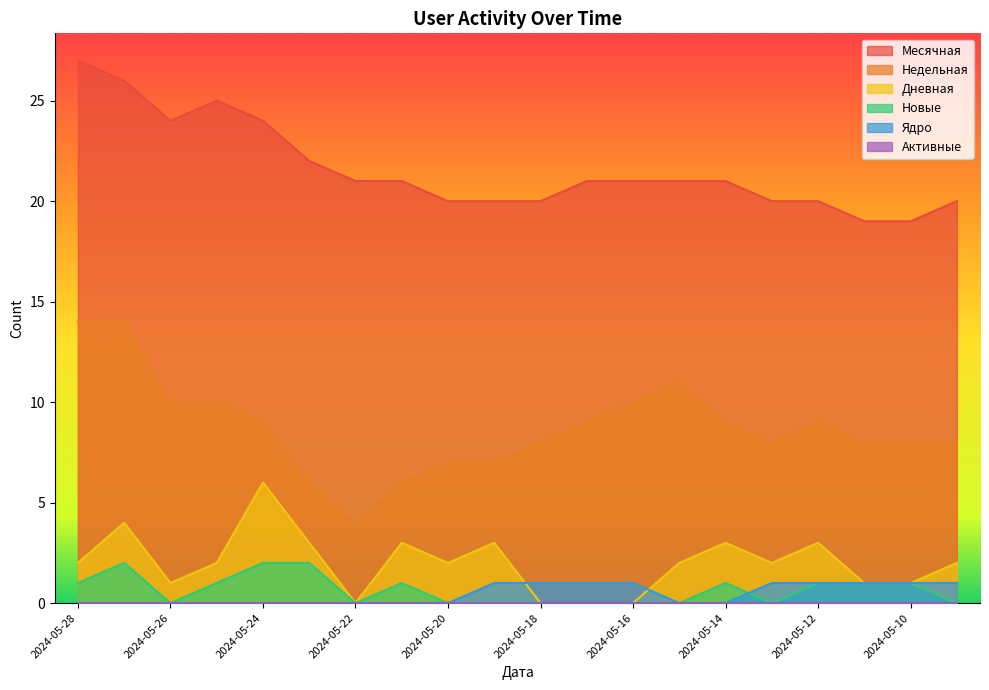

Which category has the highest value in the Новые series?

2024-05-27